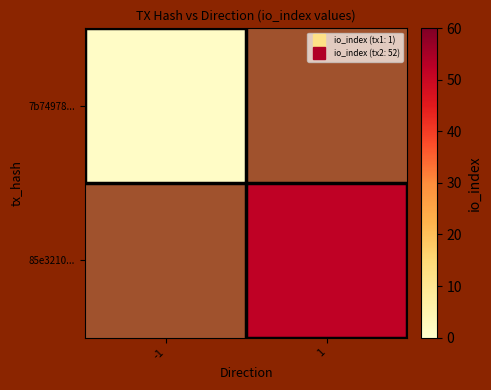

How many data points does each series have?

2